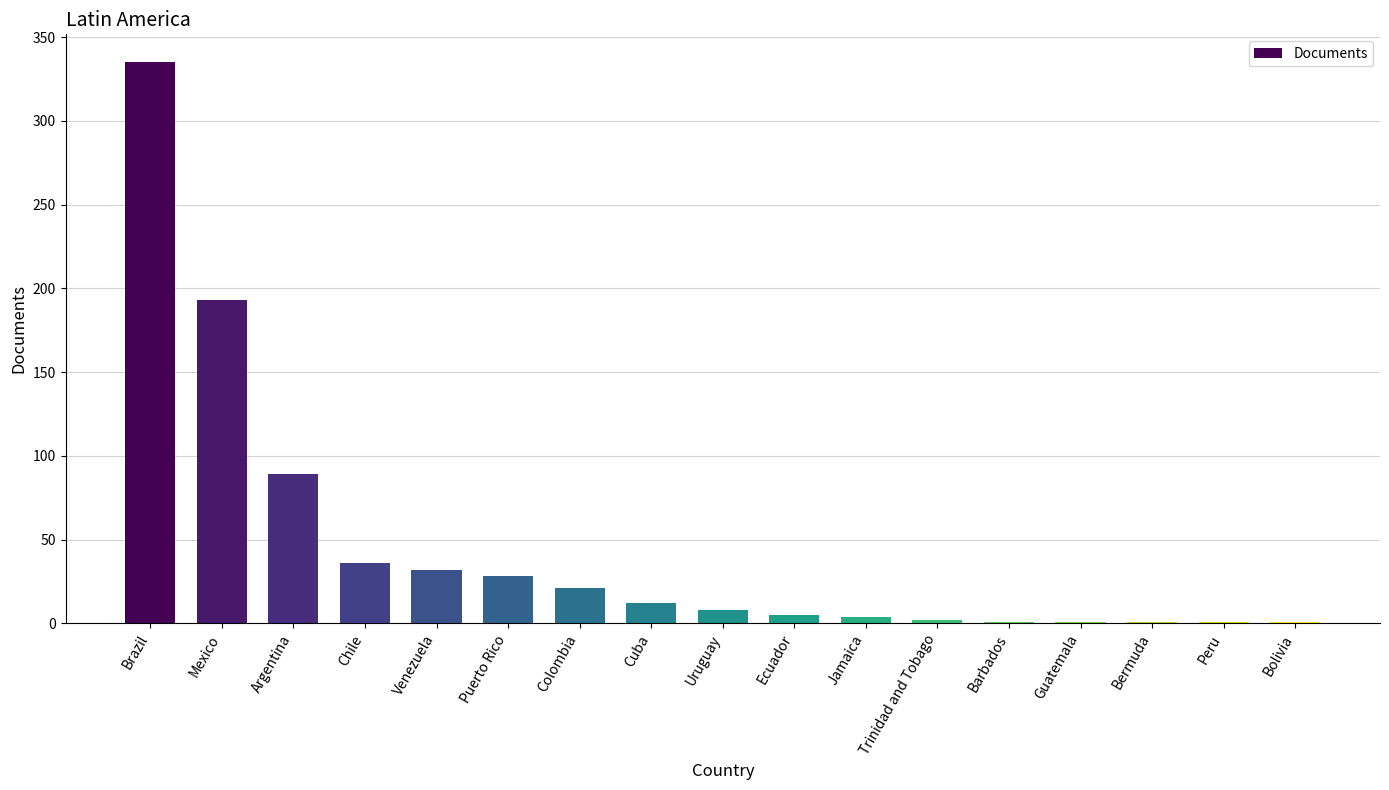

What is the change in value from Brazil to Mexico?

-142